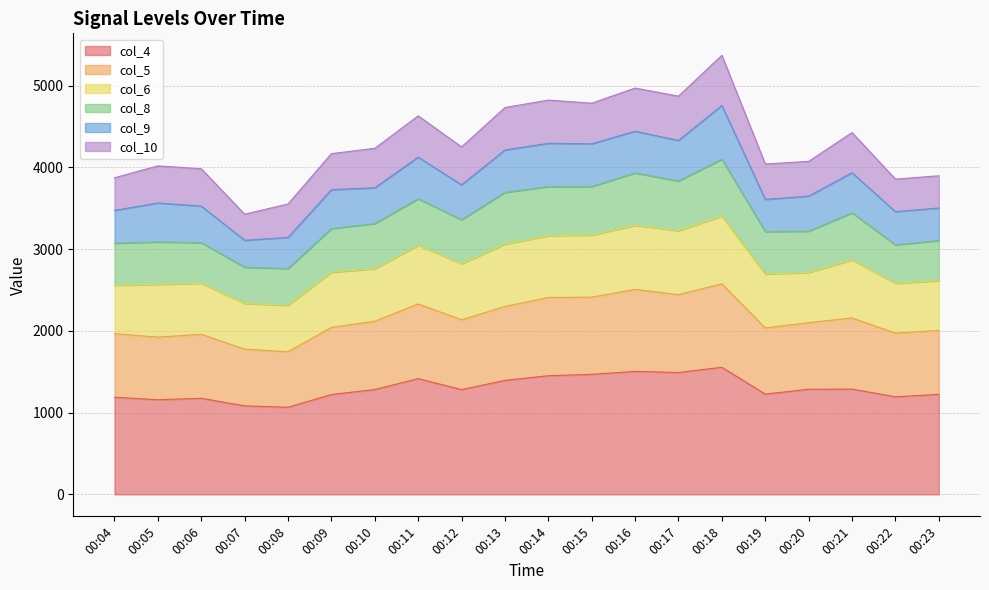

The col_4 series shows 1505 at 00:16. True or false?

True